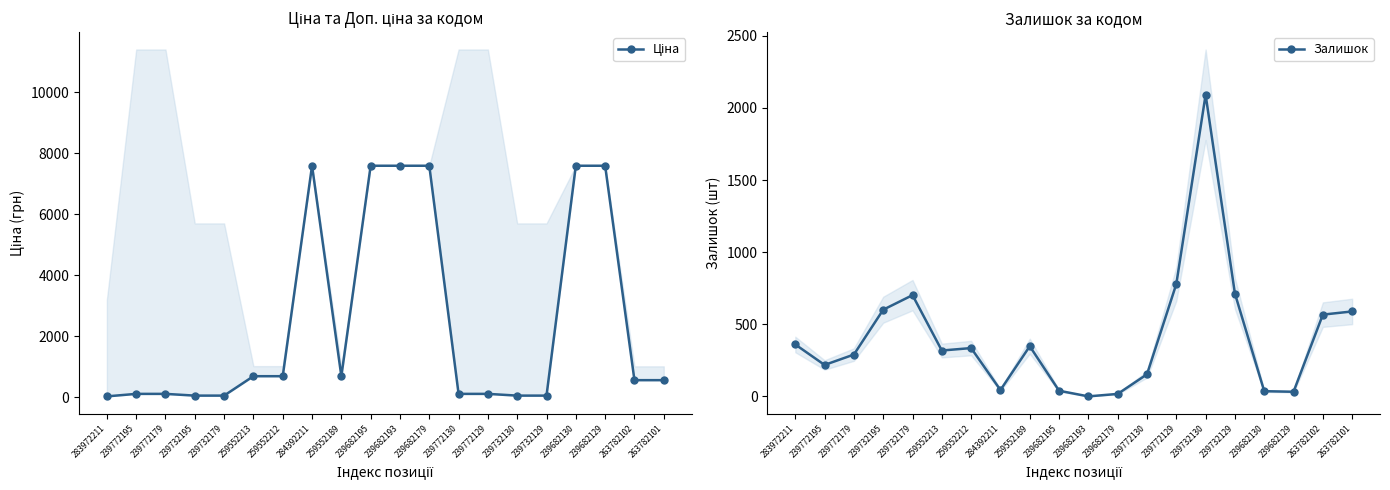

At which category is the sum across all series the highest?

284392211